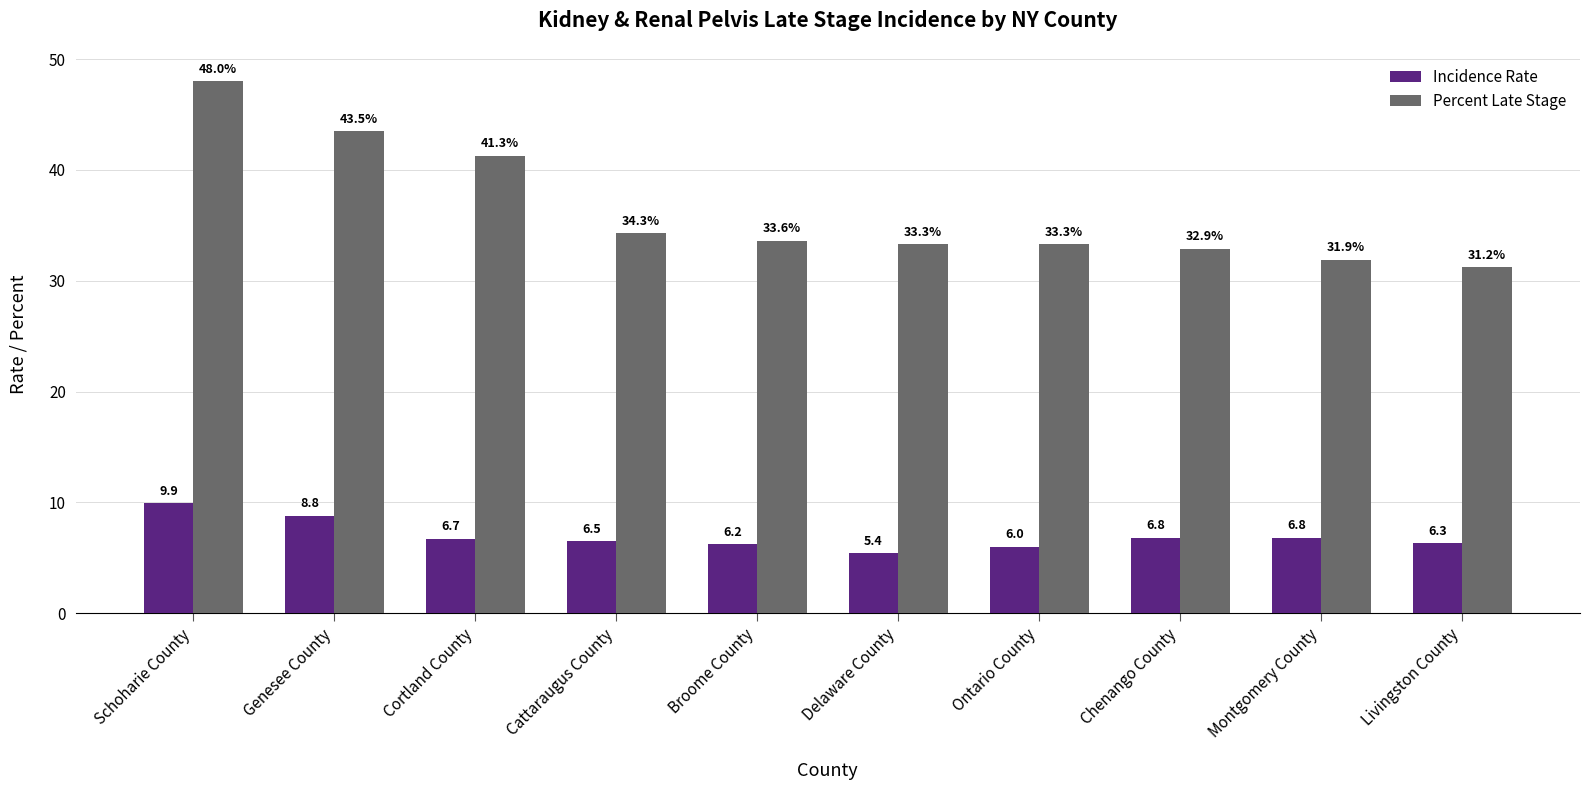

What position from the right is Livingston County?

1